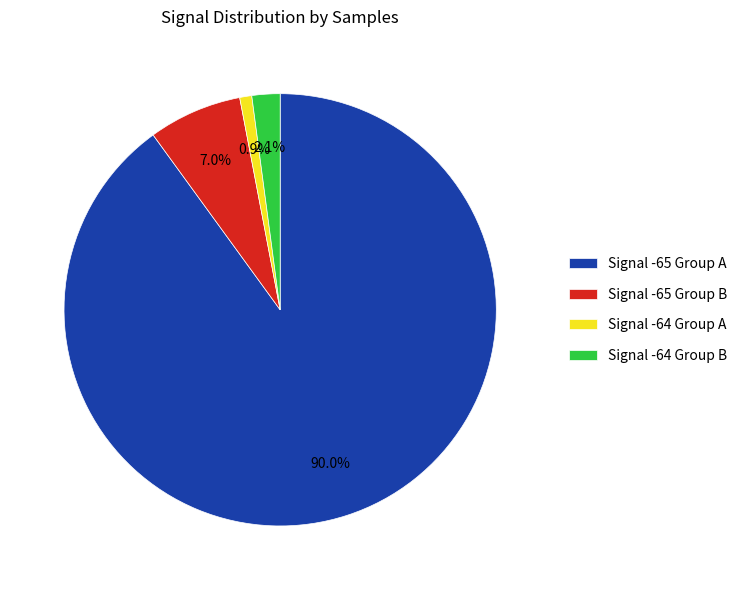

Is there any slice that represents more than half of the pie?

Yes